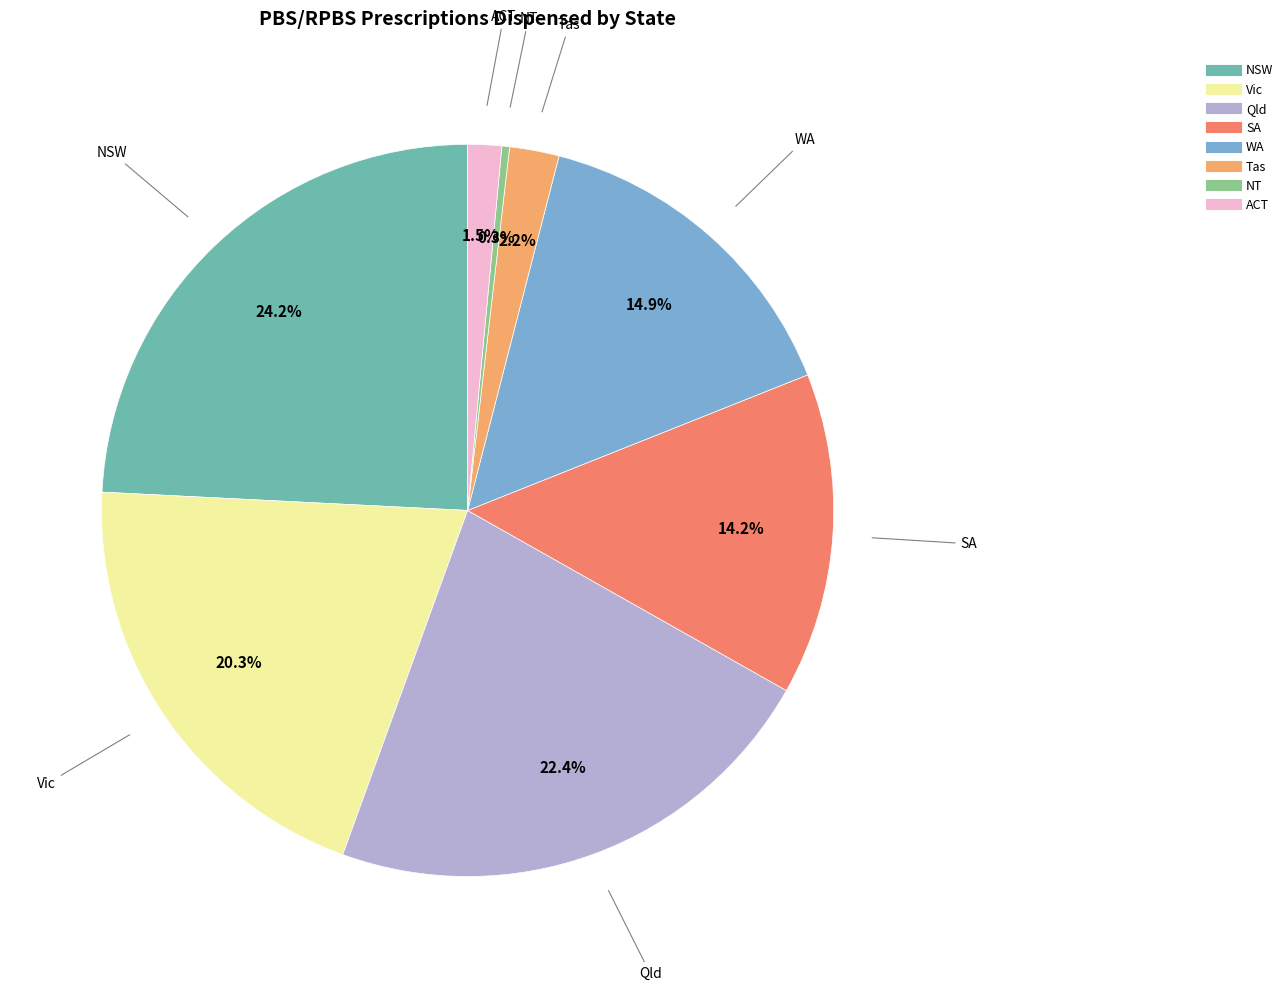

Between ACT and NSW, which is larger?

NSW